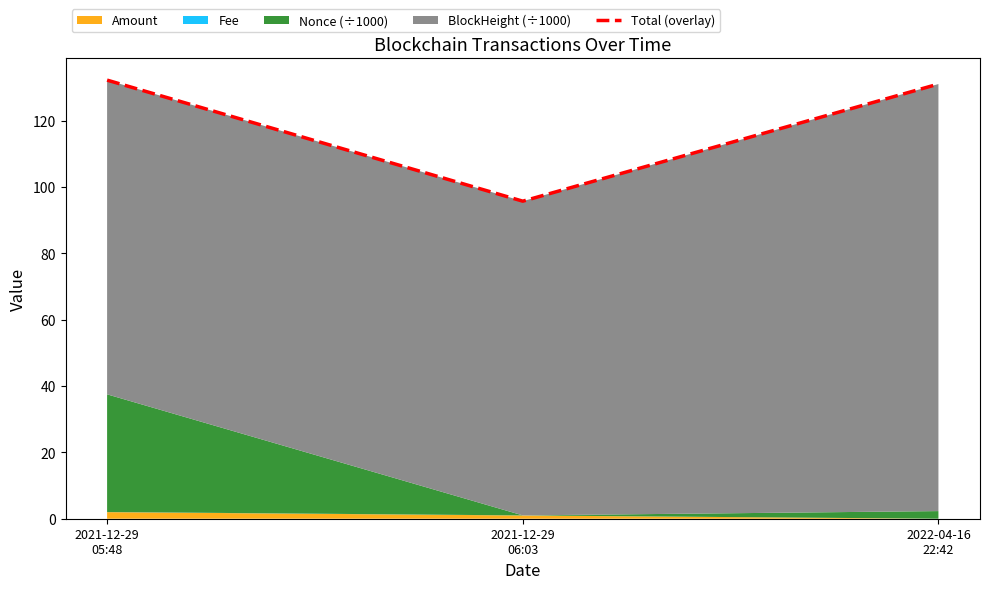

What is the average value?

119.6